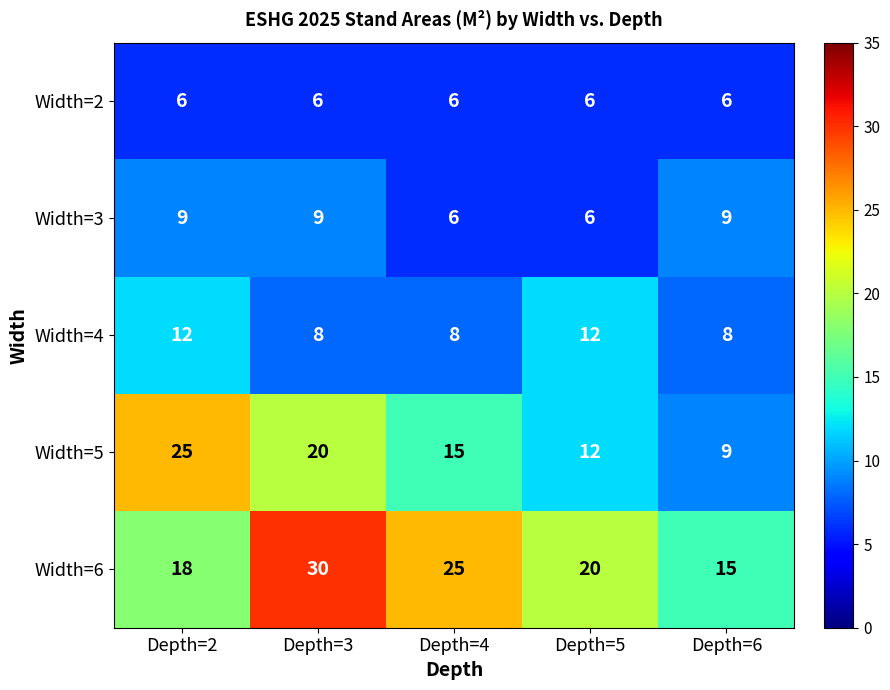

How many categories are shown in the chart?

5